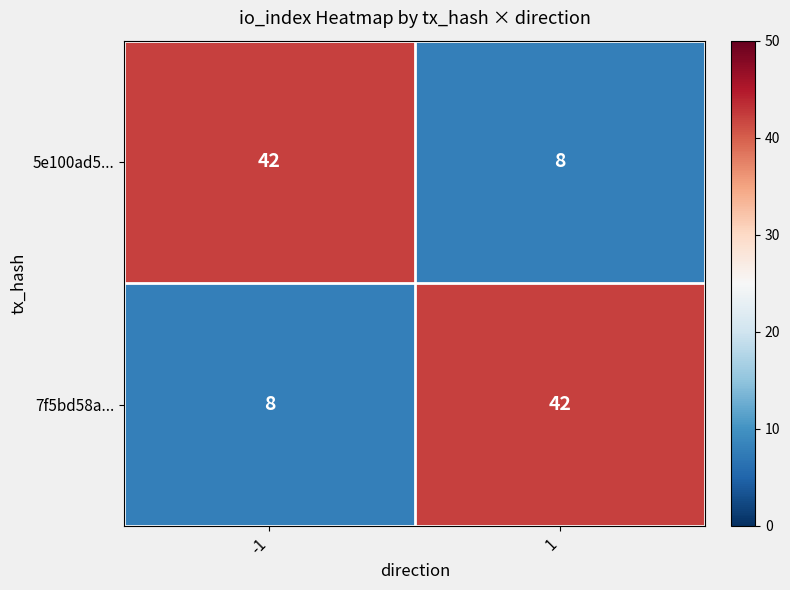

Reading left to right, what are all the values shown in this chart?

5e100ad5...: 42	8
7f5bd58a...: 8	42